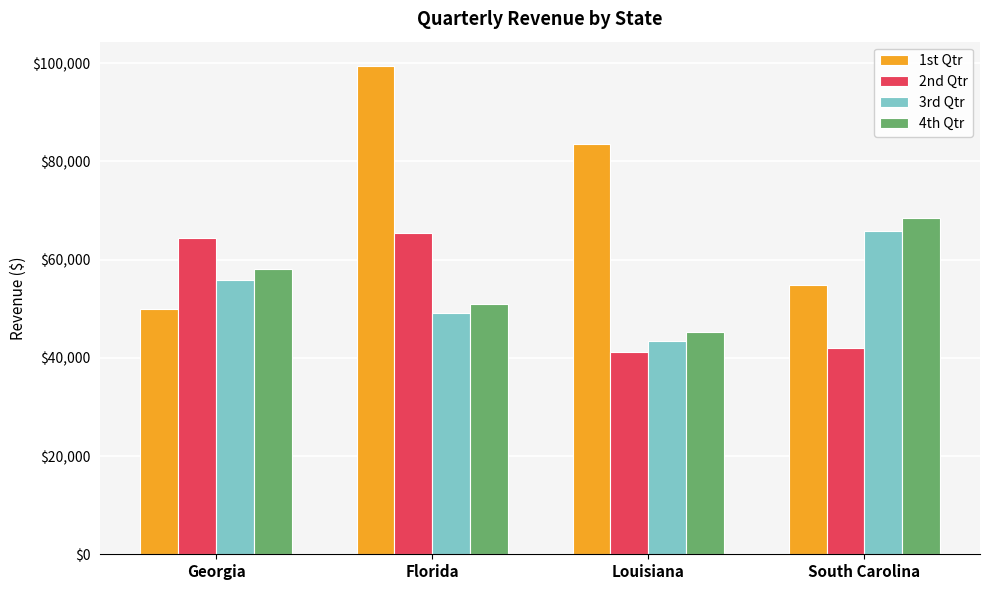

At how many categories does at least one series exceed 60911?

4